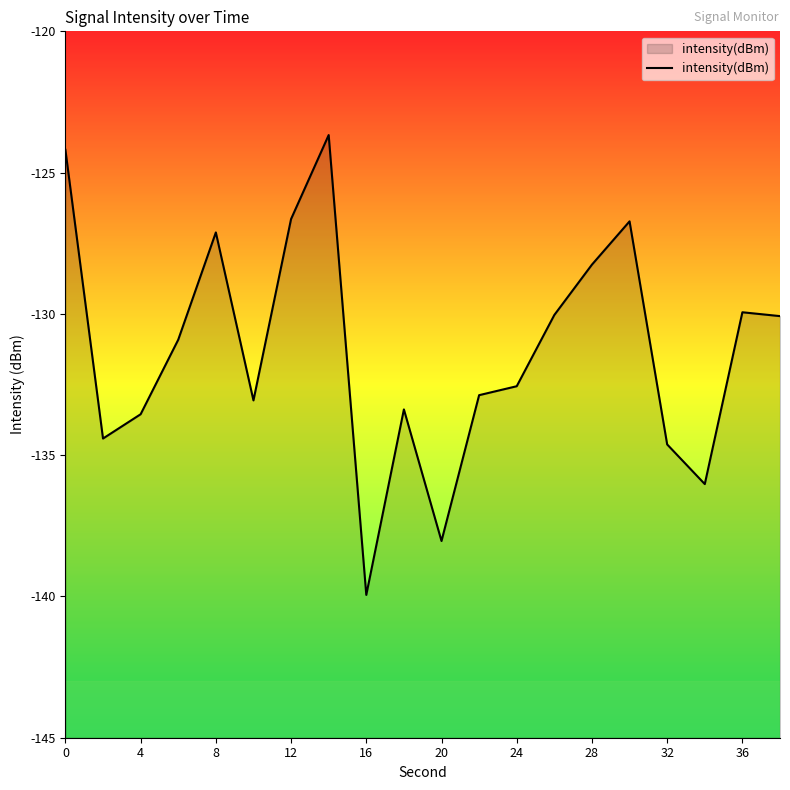

What is the smallest value displayed?

-139.9